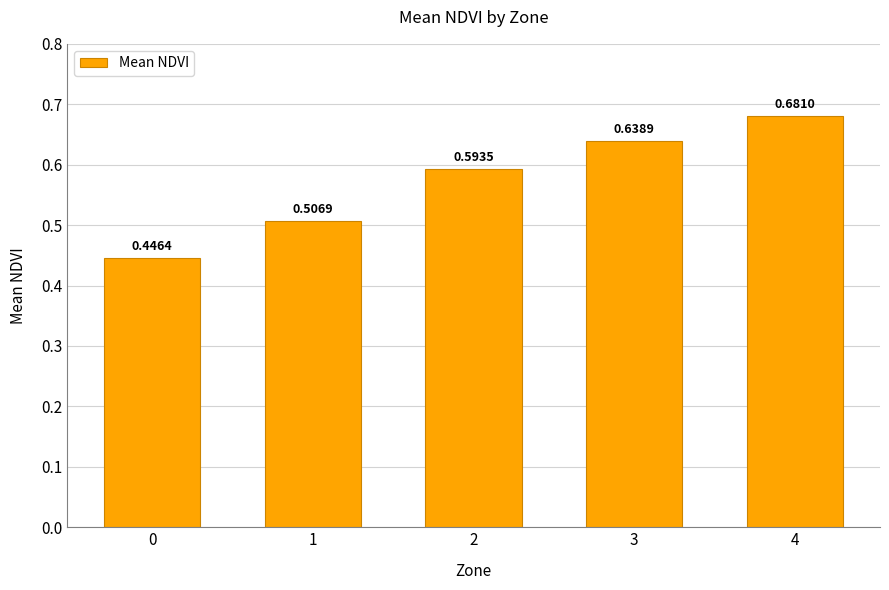

Count the values in the range 0 to 1.

5